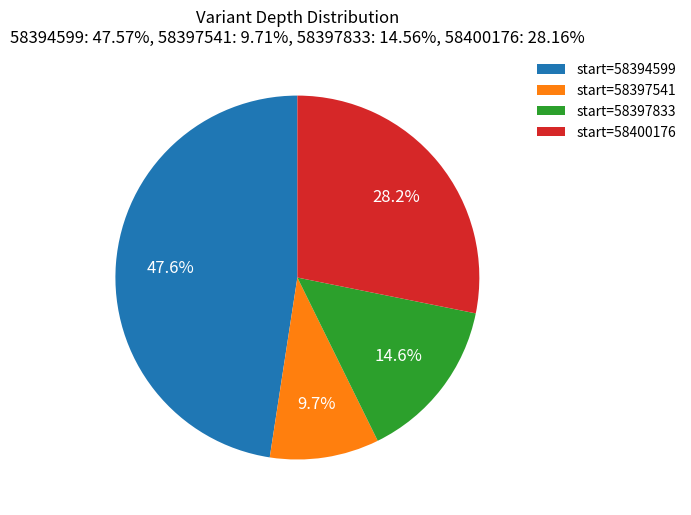

Is there a majority slice in this chart?

No